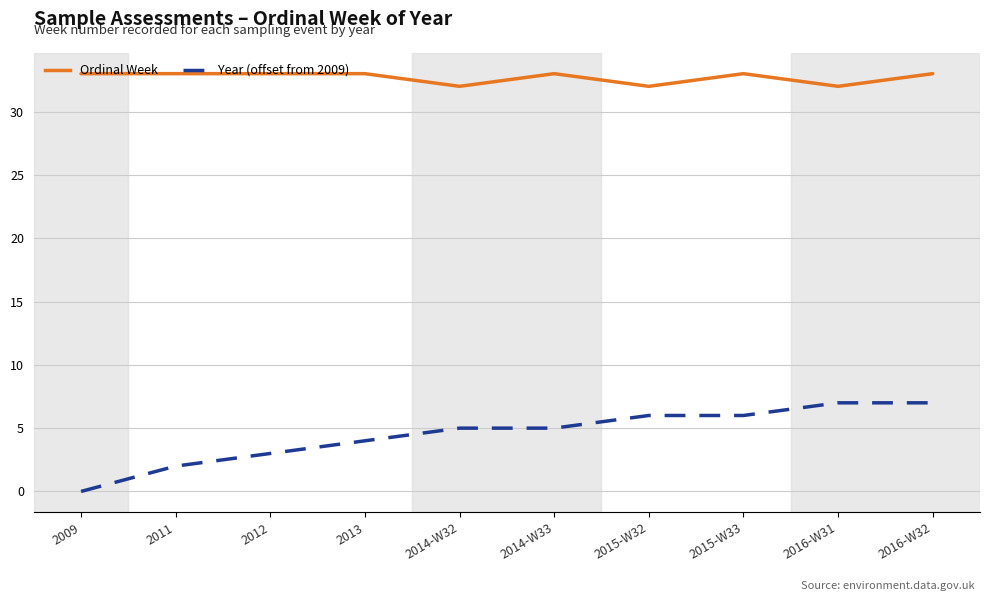

Which series changed the most between 2014-W32 and 2016-W32?

Year (offset from 2009)